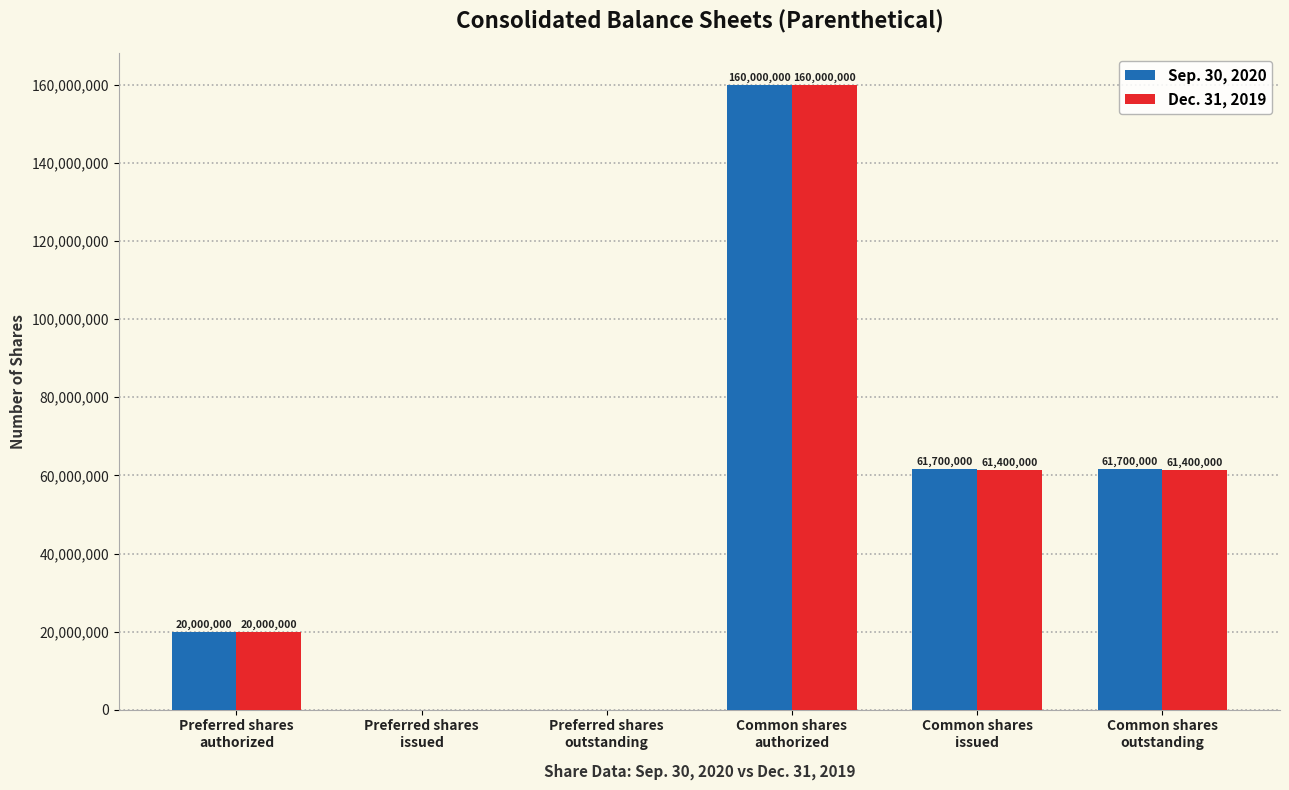

Where does the Dec. 31, 2019 series first go above 61400000?

Common shares
authorized